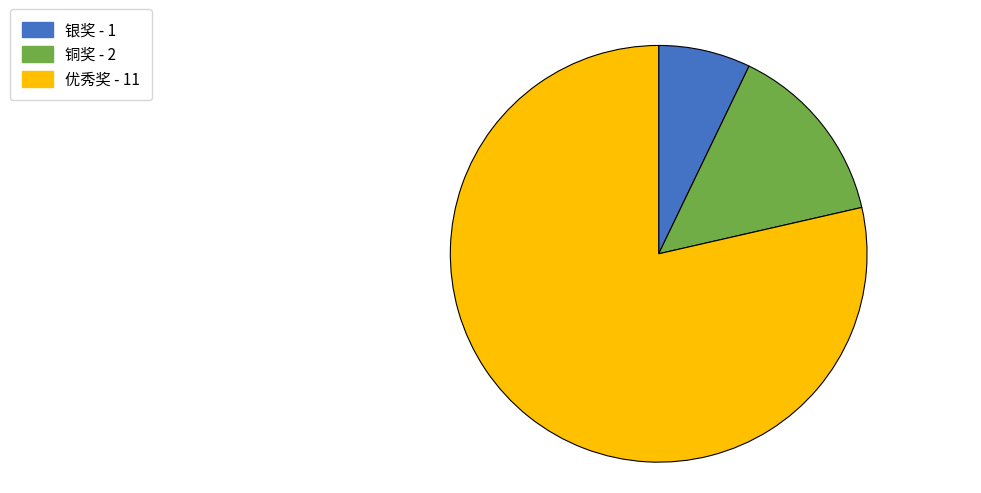

True or false: 铜奖 accounts for 1% of the total.

False